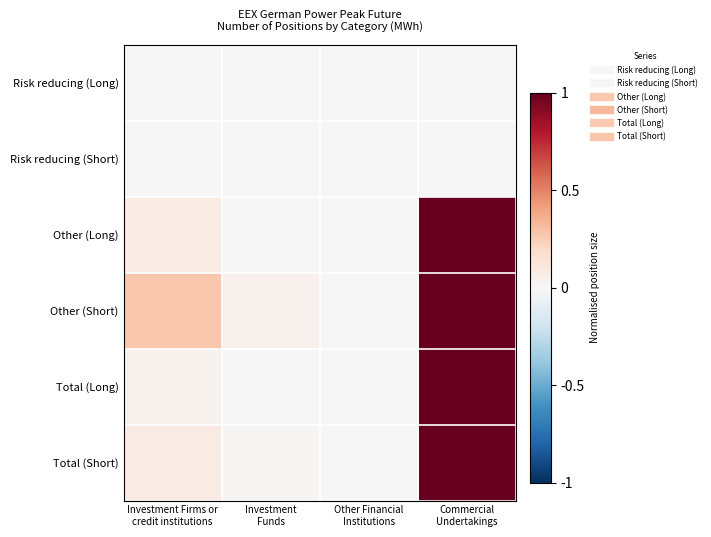

Reading left to right, transcribe all the data shown in this chart.

Risk reducing (Long): Investment Firms or
credit institutions=0.0	Investment
Funds=0.0	Other Financial
Institutions=0.0	Commercial
Undertakings=0.0
Risk reducing (Short): Investment Firms or
credit institutions=0.0	Investment
Funds=0.0	Other Financial
Institutions=0.0	Commercial
Undertakings=0.0
Other (Long): Investment Firms or
credit institutions=0.1	Investment
Funds=0.0	Other Financial
Institutions=0.0	Commercial
Undertakings=1.0
Other (Short): Investment Firms or
credit institutions=0.3	Investment
Funds=0.0	Other Financial
Institutions=0.0	Commercial
Undertakings=1.0
Total (Long): Investment Firms or
credit institutions=0.0	Investment
Funds=0.0	Other Financial
Institutions=0.0	Commercial
Undertakings=1.0
Total (Short): Investment Firms or
credit institutions=0.1	Investment
Funds=0.0	Other Financial
Institutions=0.0	Commercial
Undertakings=1.0